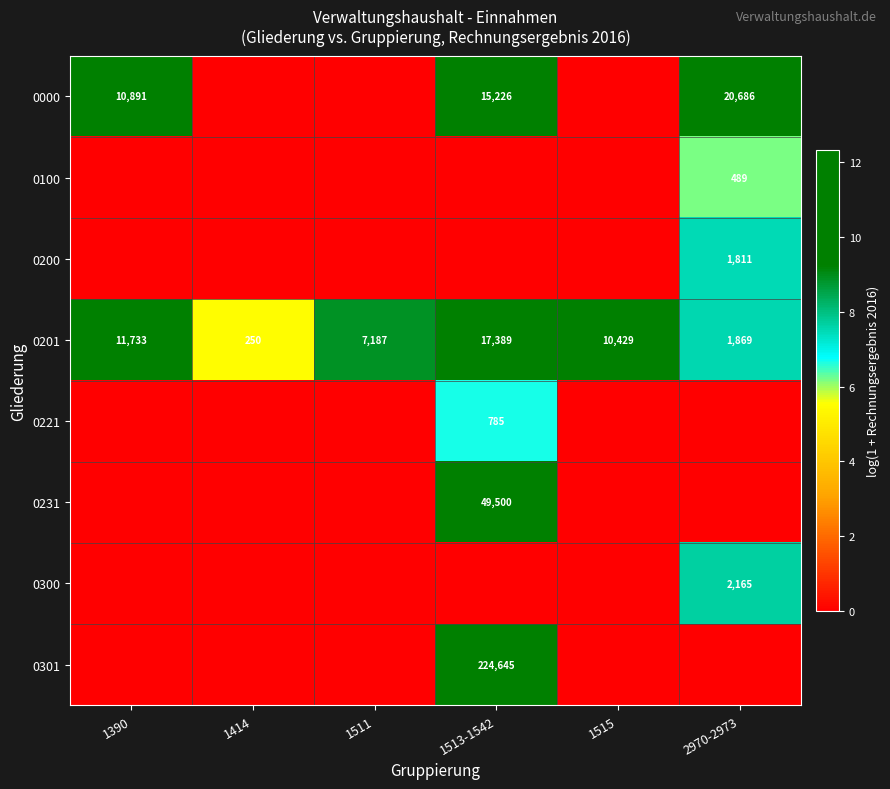

What is the total value across all series at 1515?

9.3